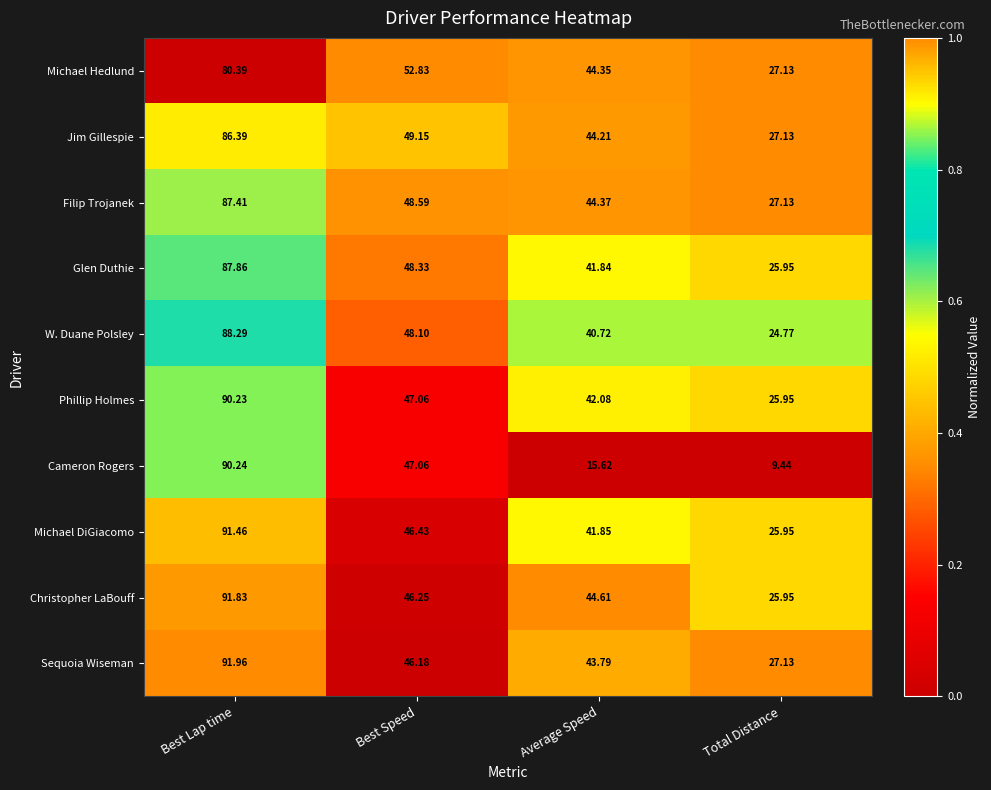

At which category is the sum across all series the highest?

Best Lap time